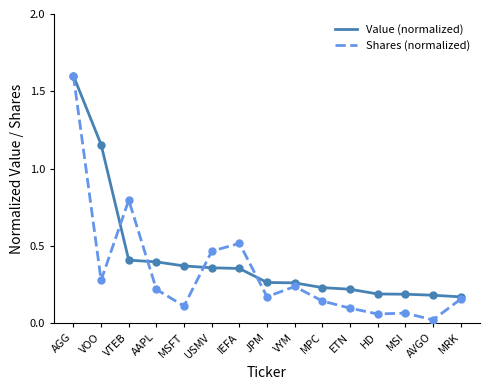

Which series has the largest total across all categories?

Value (normalized)